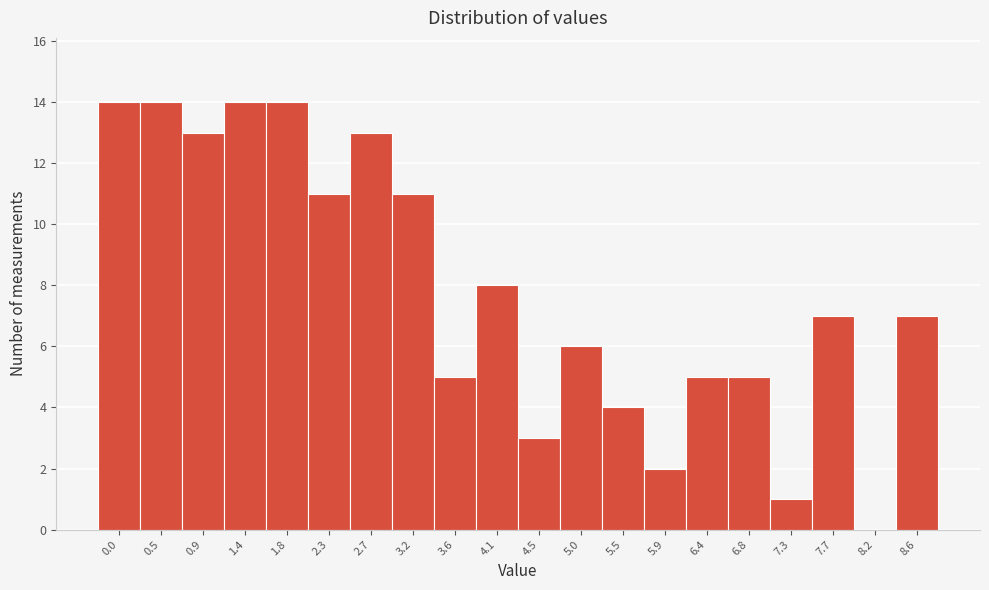

Reading right to left, list all the values displayed in this chart.

8.6=7	8.2=0	7.7=7	7.3=1	6.8=5	6.4=5	5.9=2	5.5=4	5.0=6	4.5=3	4.1=8	3.6=5	3.2=11	2.7=13	2.3=11	1.8=14	1.4=14	0.9=13	0.5=14	0.0=14